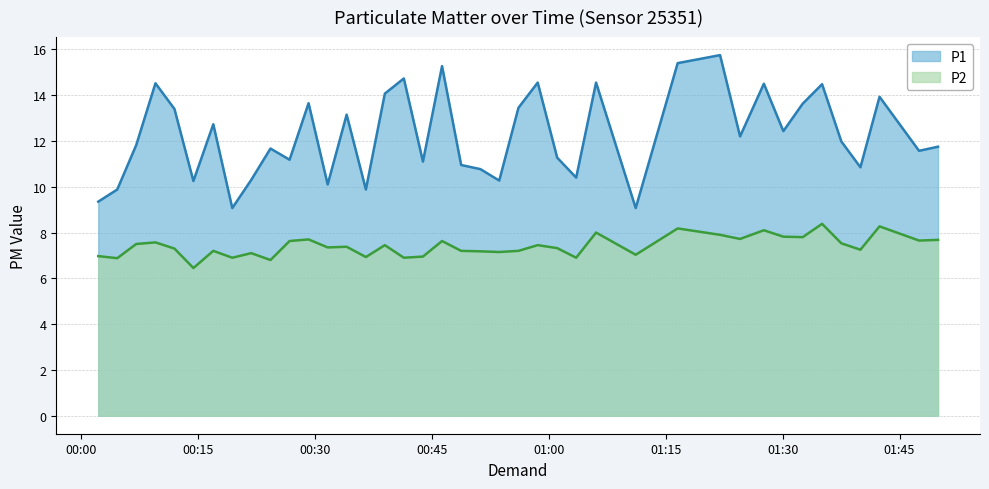

At which label does P1 first exceed 11?

2023-06-22T00:07:07